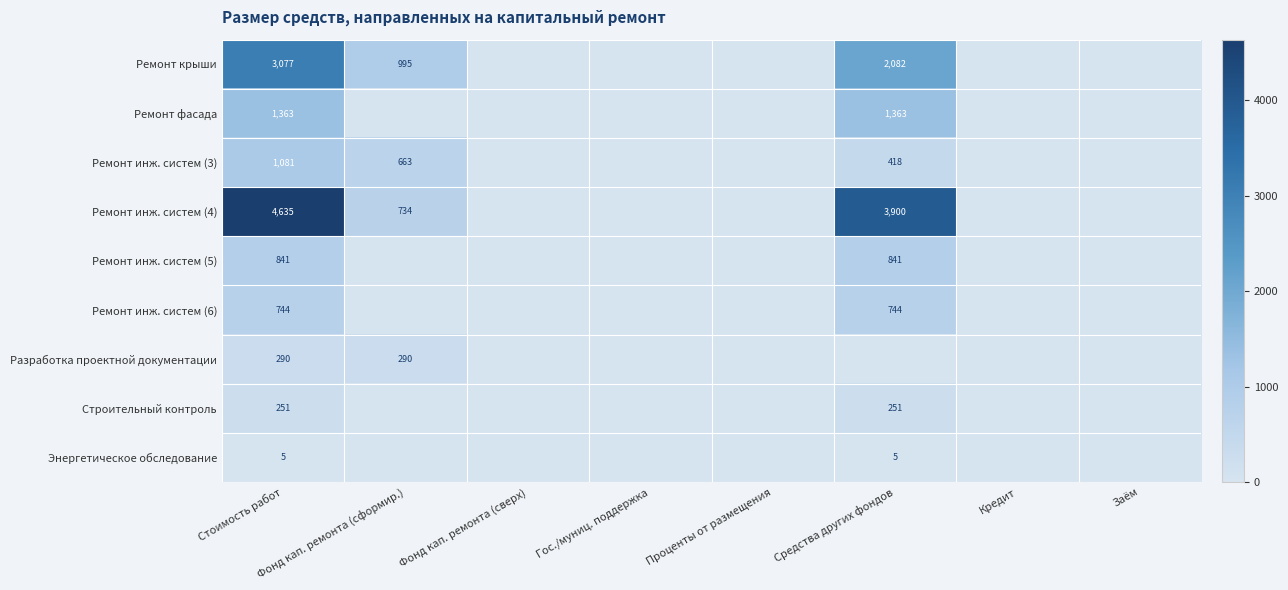

What is the spread (max minus min) of values at Стоимость работ?

4630